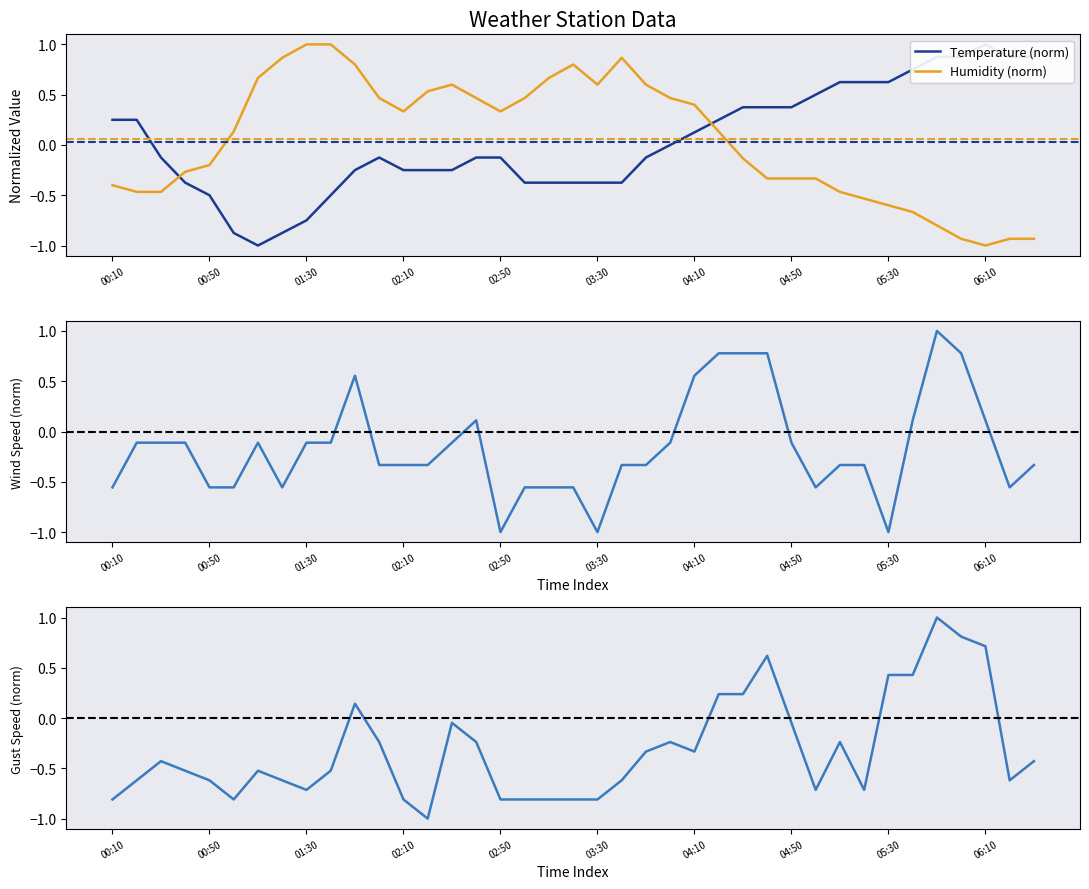

At how many categories does at least one series exceed 0?

36